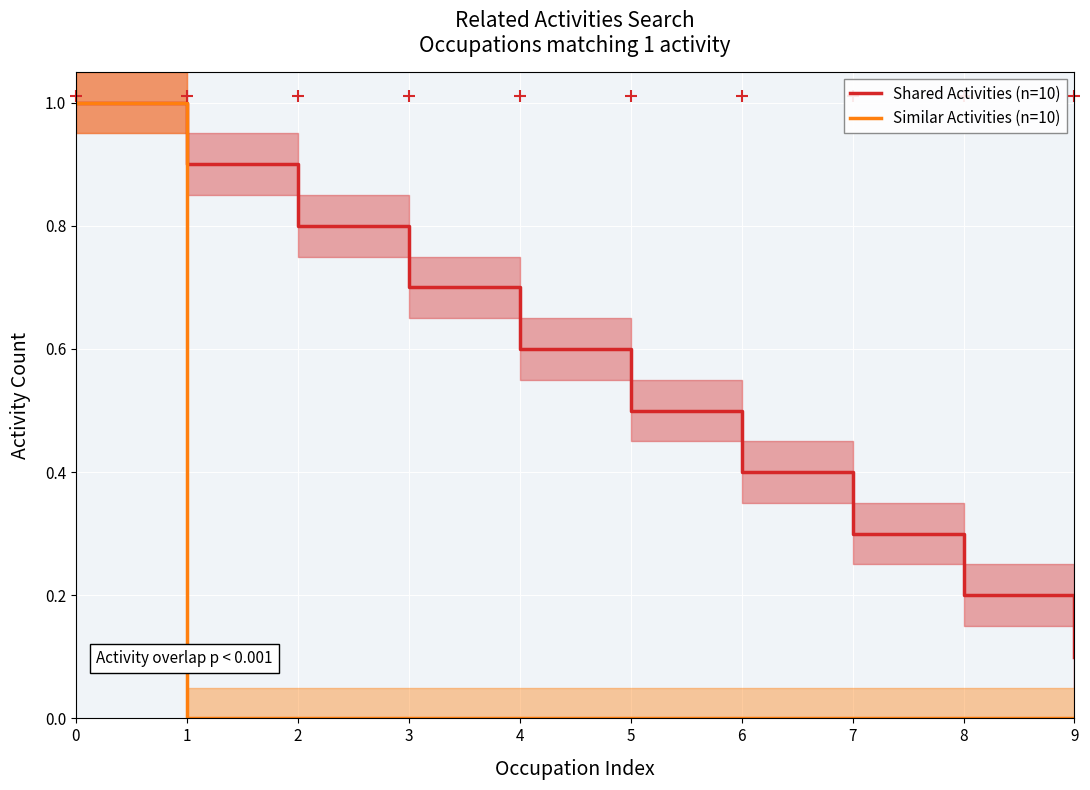

Count the number of categories in the chart.

10